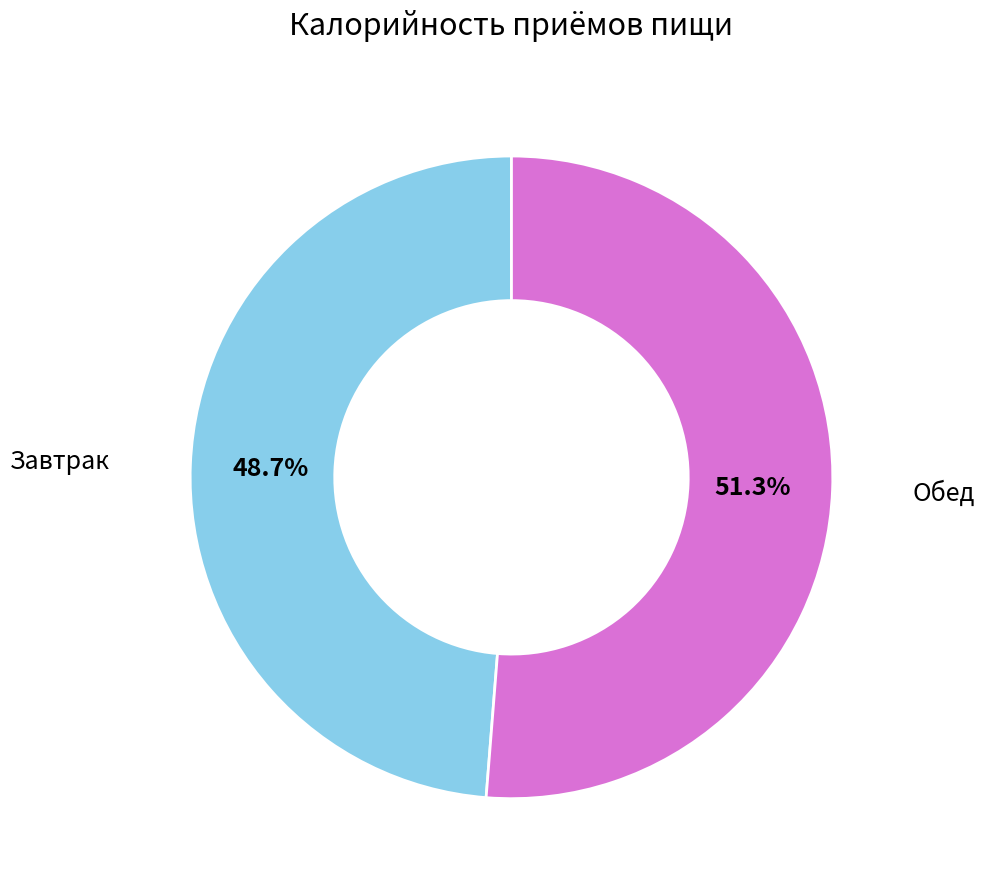

Is there a majority slice in this chart?

Yes